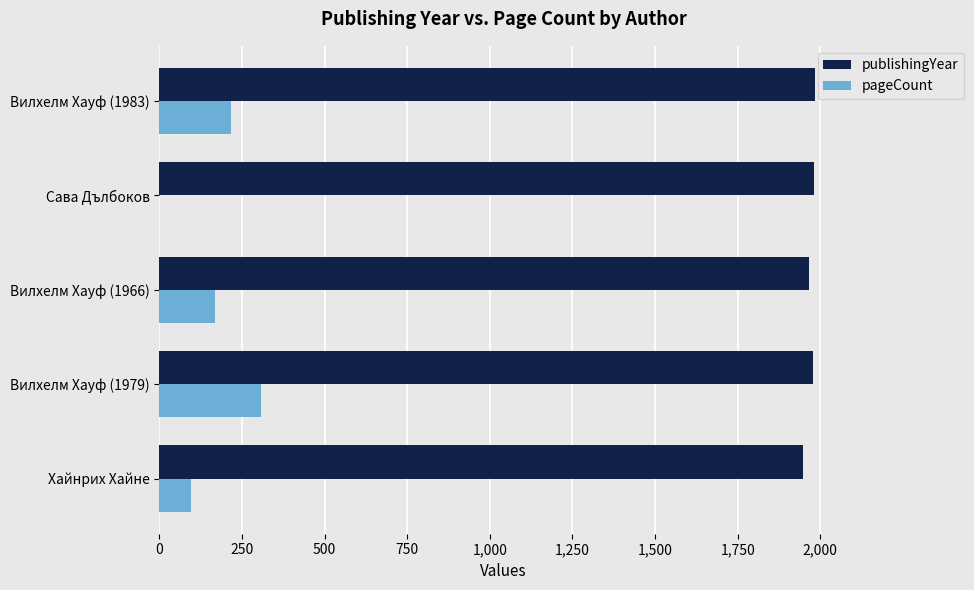

The pageCount series shows -209 at Сава Дълбоков. True or false?

False